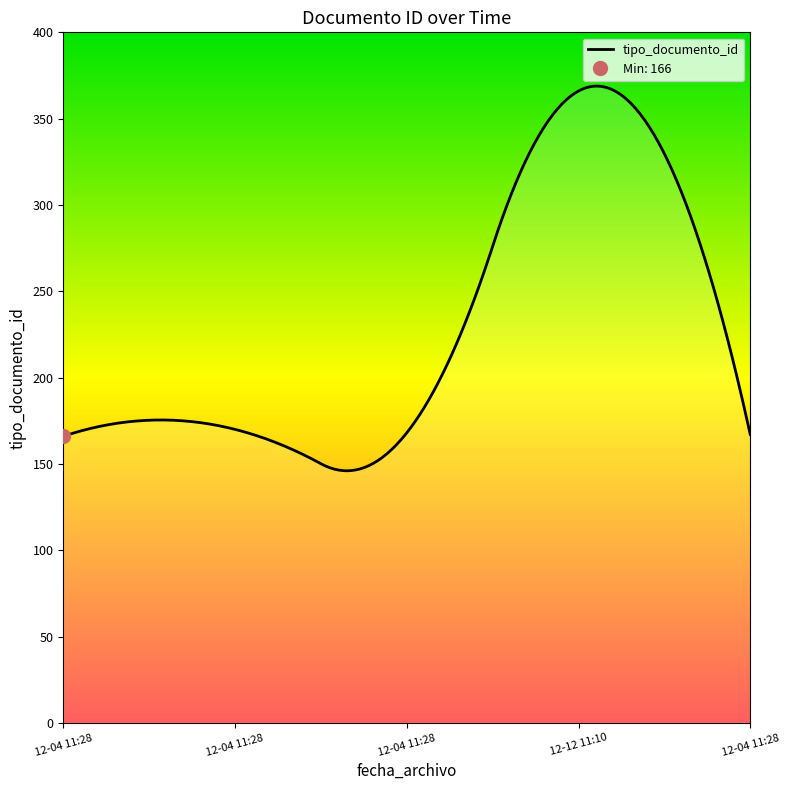

At which category does the chart reach its minimum across all series?

2021-12-04 11:28:14